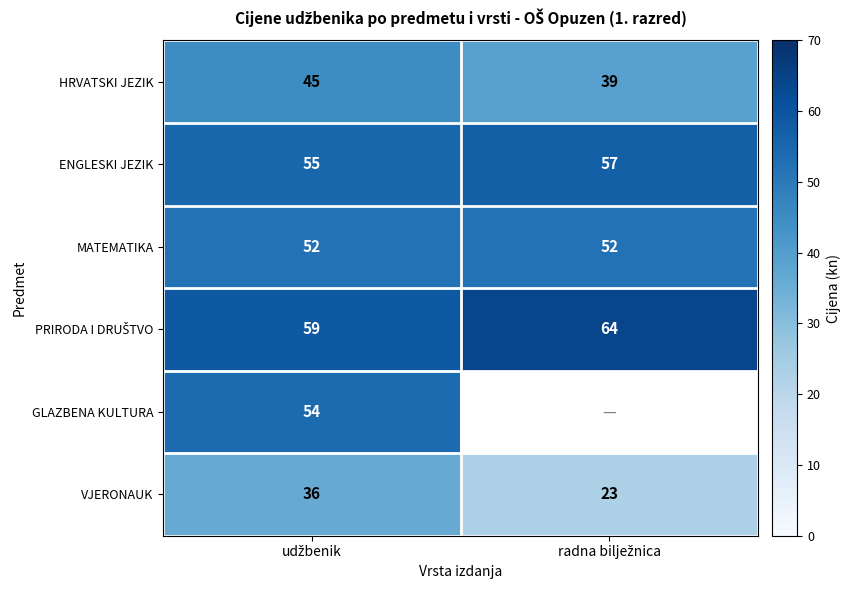

At how many categories does at least one series exceed 45?

2